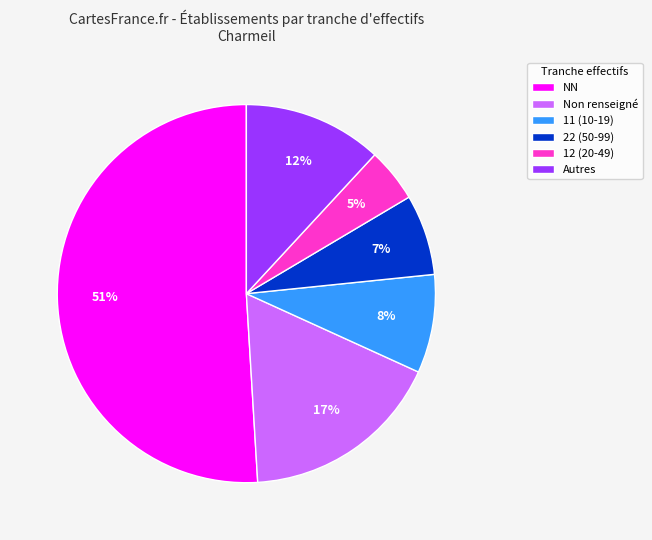

How many segments does this pie chart have?

6